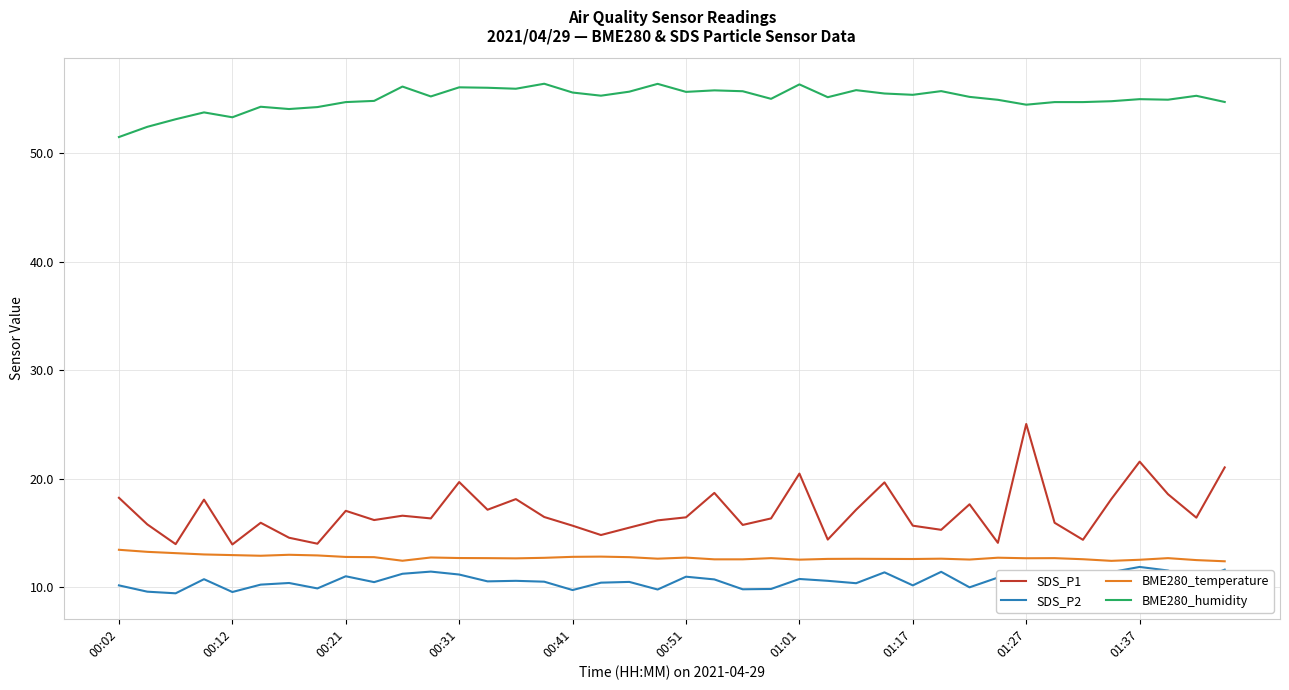

True or false: BME280_humidity and SDS_P2 intersect in this chart.

False